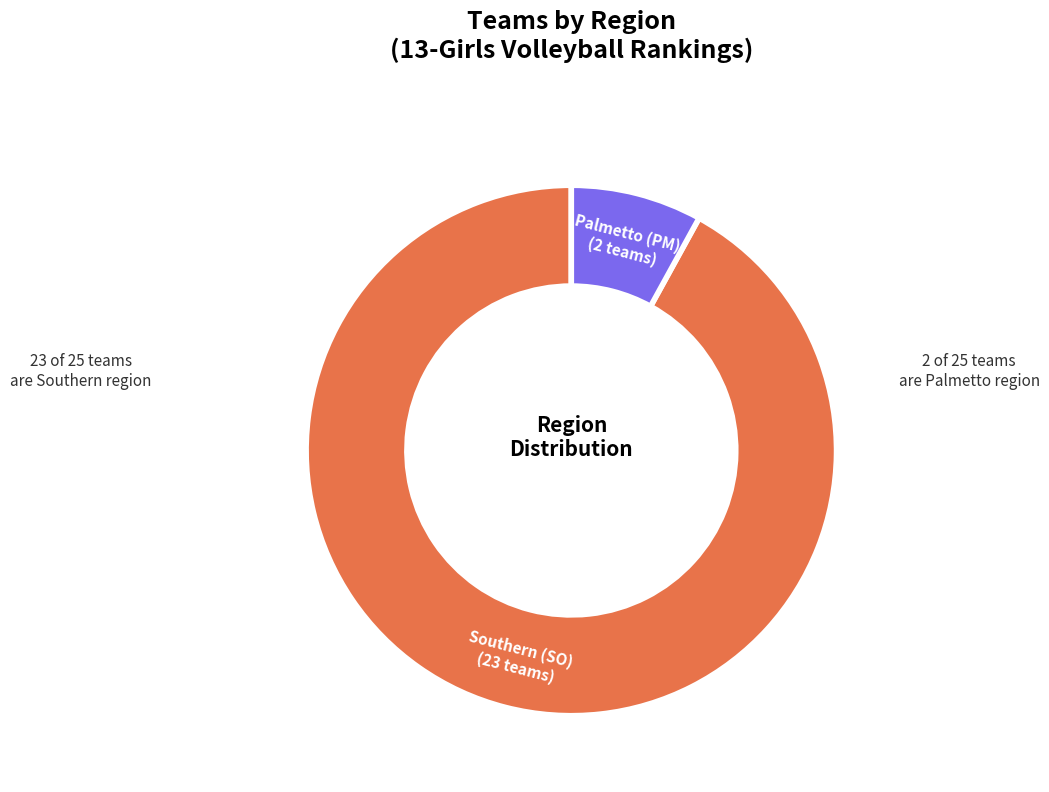

How many slices are in this pie chart?

2